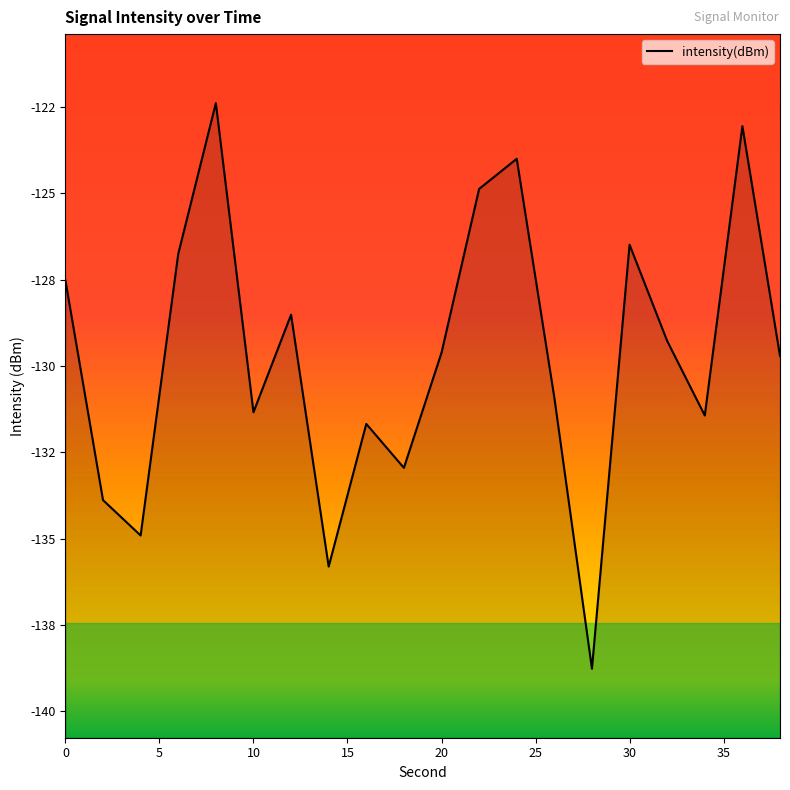

Reading right to left, list all the values displayed in this chart.

-129.7	-123.0	-131.4	-129.3	-126.5	-138.8	-130.9	-124.0	-124.9	-129.6	-132.9	-131.7	-135.8	-128.5	-131.3	-122.4	-126.8	-134.9	-133.9	-127.5